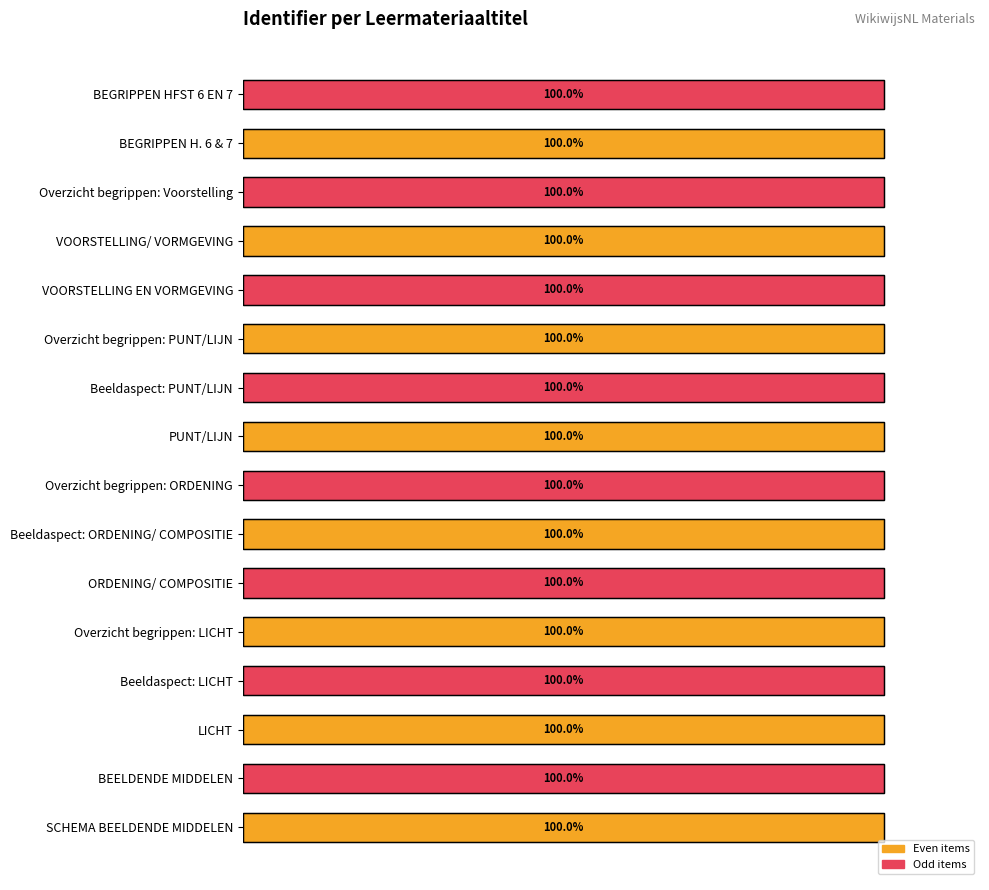

Where is the data nearest to the value 99?

SCHEMA BEELDENDE MIDDELEN